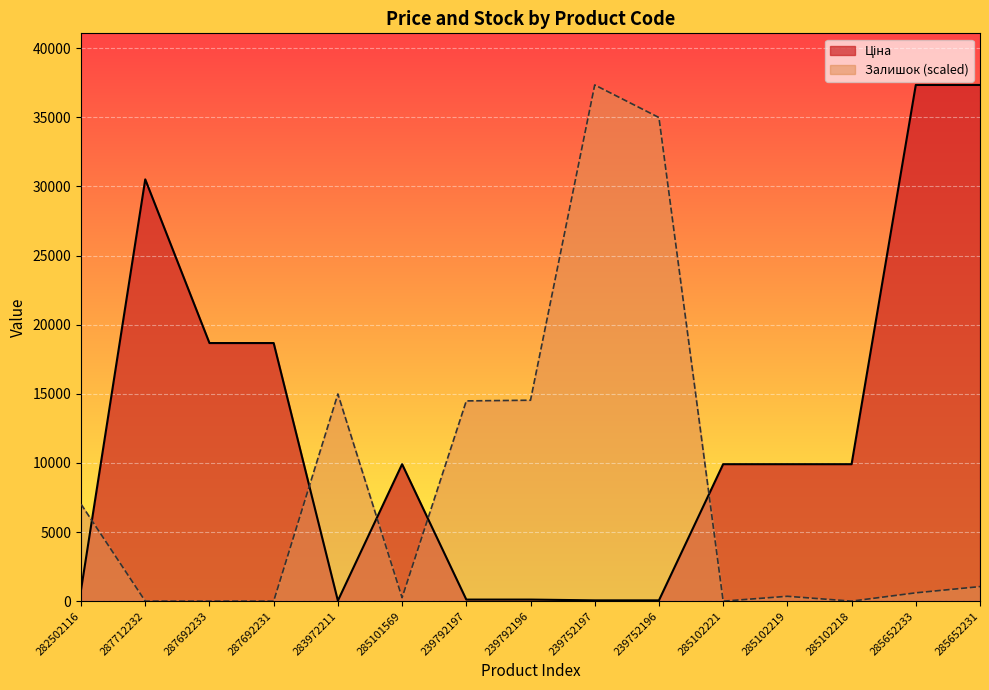

Which series changed the most between 287692231 and 285102221?

Ціна